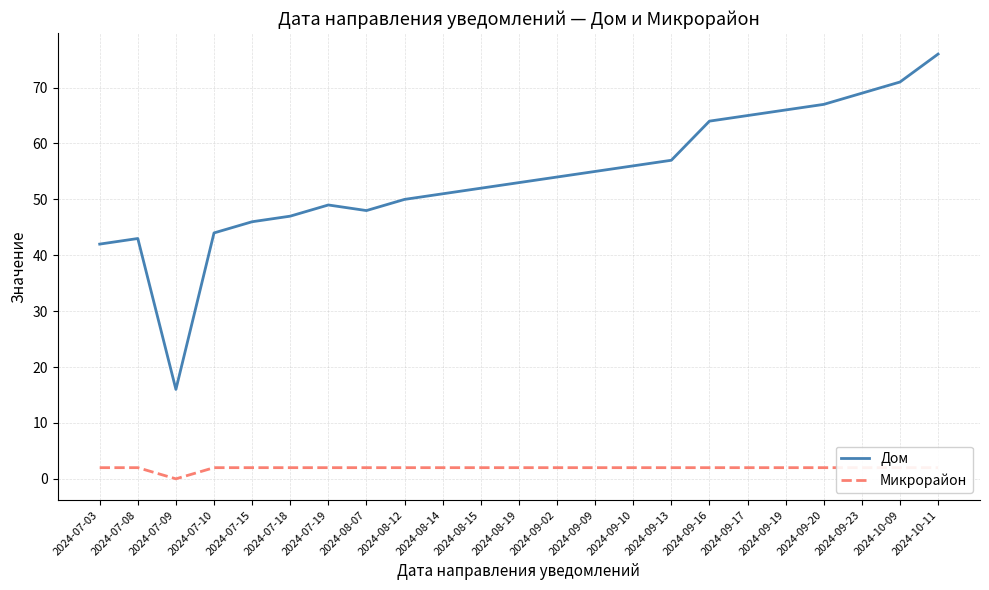

Which label corresponds to the smallest value in the chart?

2024-07-09